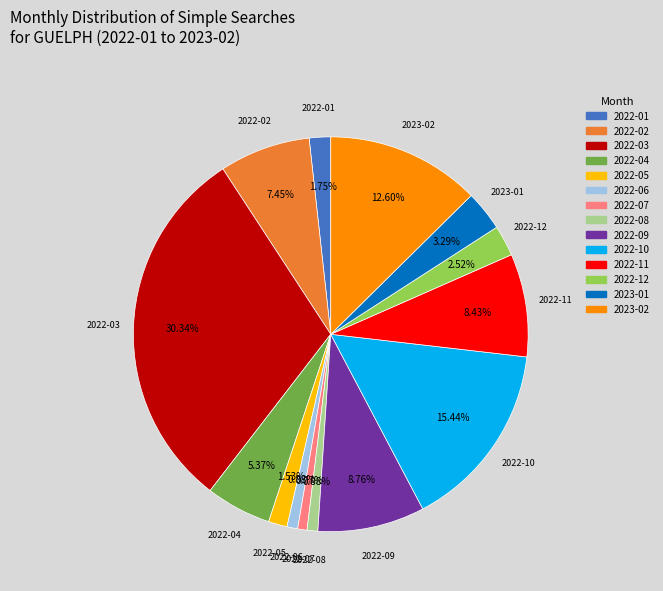

Count the number of slices in the pie.

14